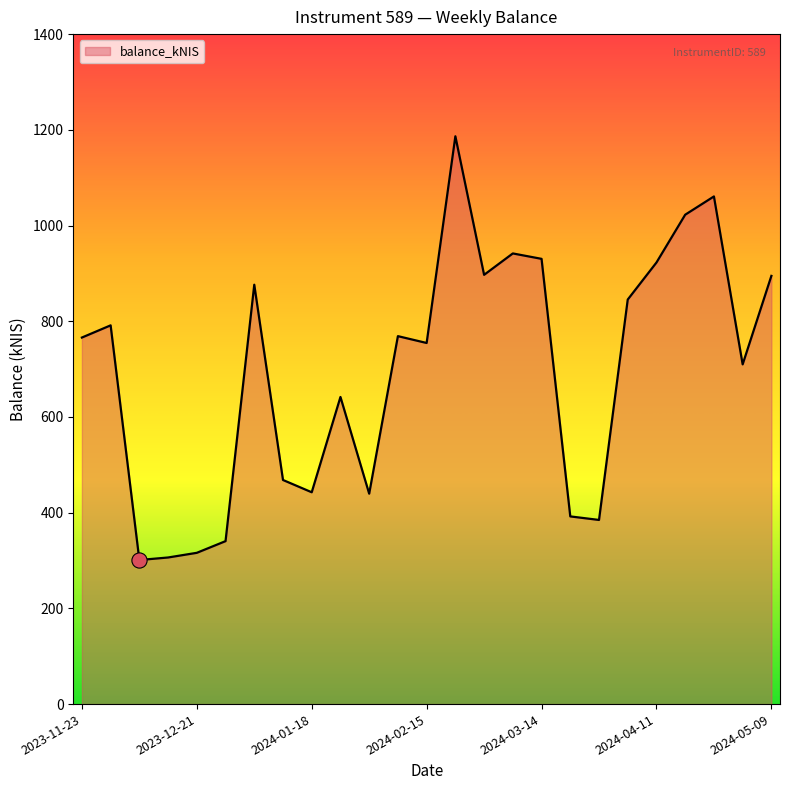

What is the difference between the maximum and minimum values?

885.4